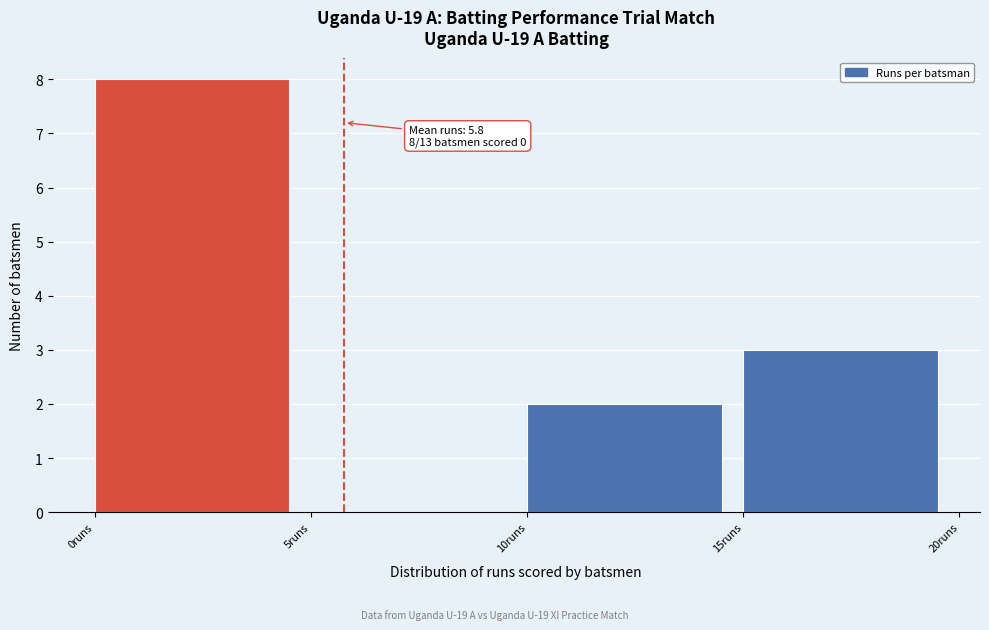

Over which range of the x-axis is the bar tallest?

0 to 5